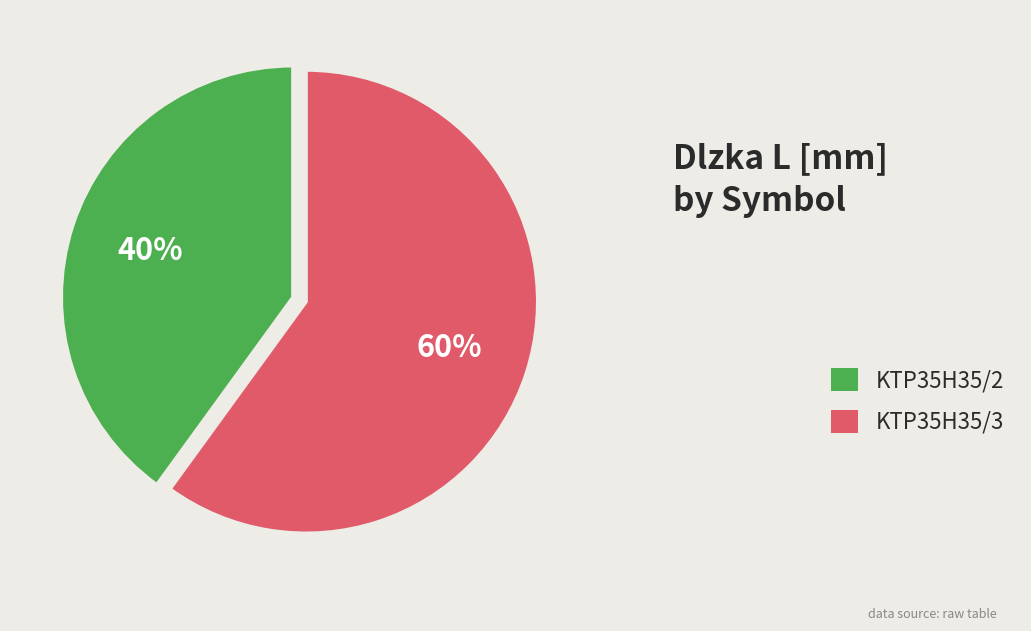

Count the number of slices in the pie.

2